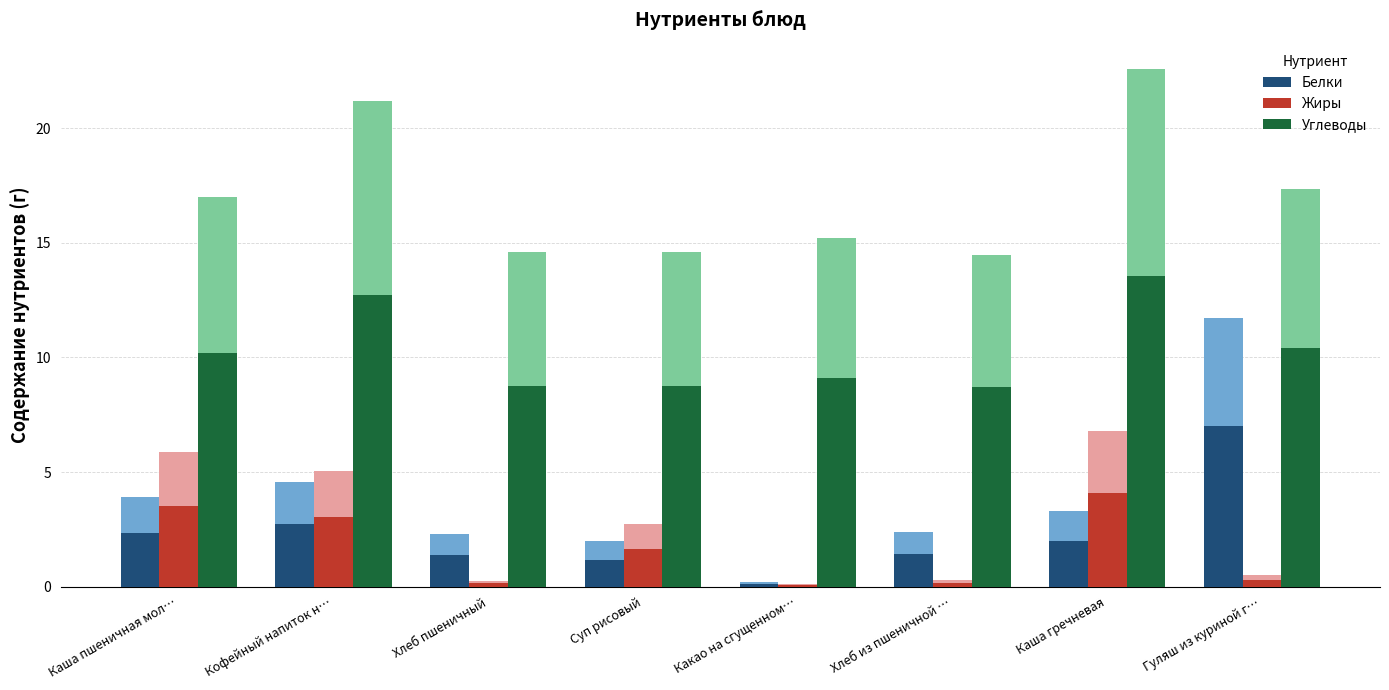

Which has a higher value, Хлеб из пшеничной … or Суп рисовый?

Хлеб из пшеничной …